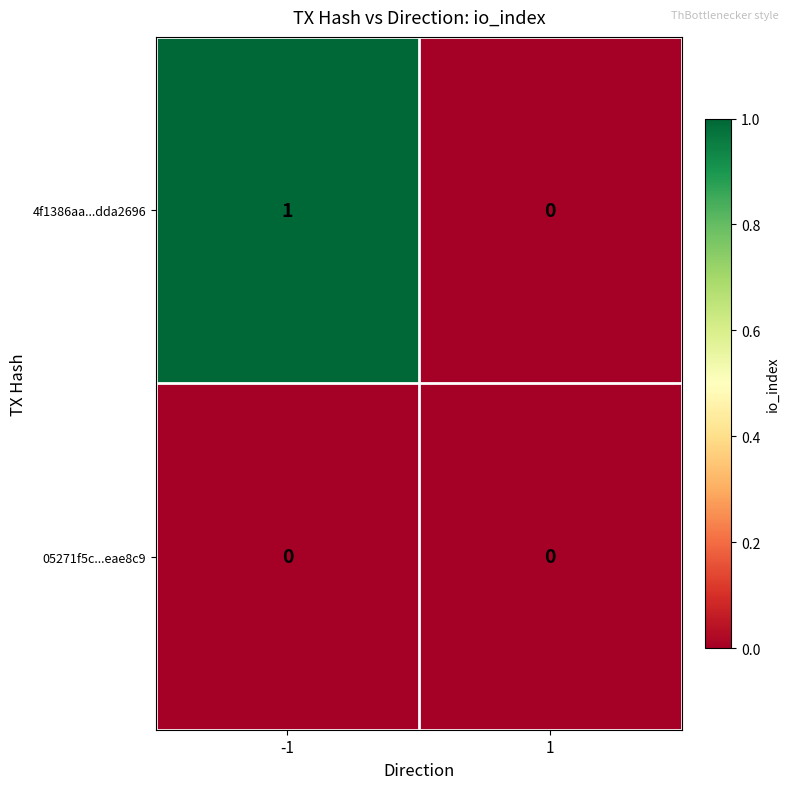

Is it true that 4f1386aa...dda2696 equals 0 at 1?

True